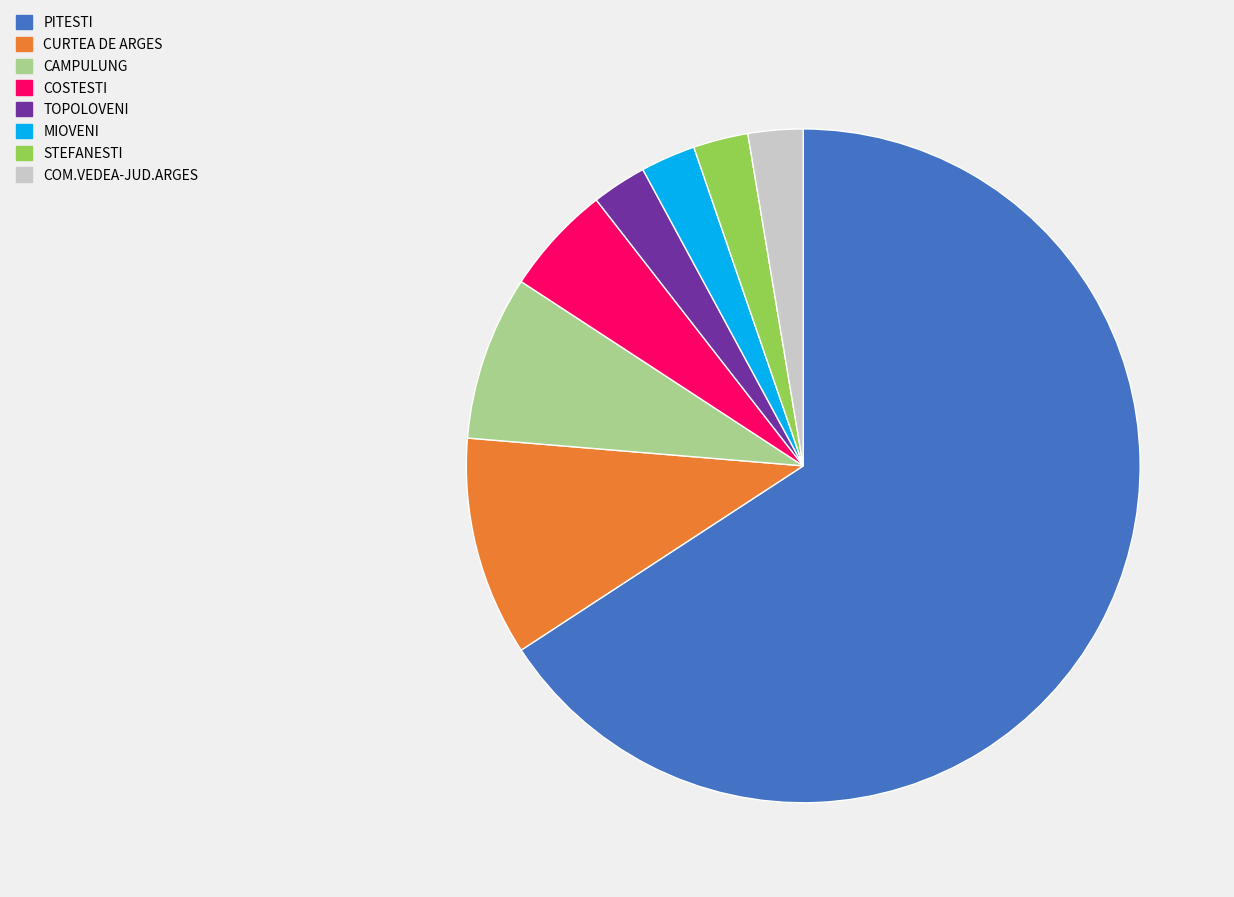

How many segments does this pie chart have?

8